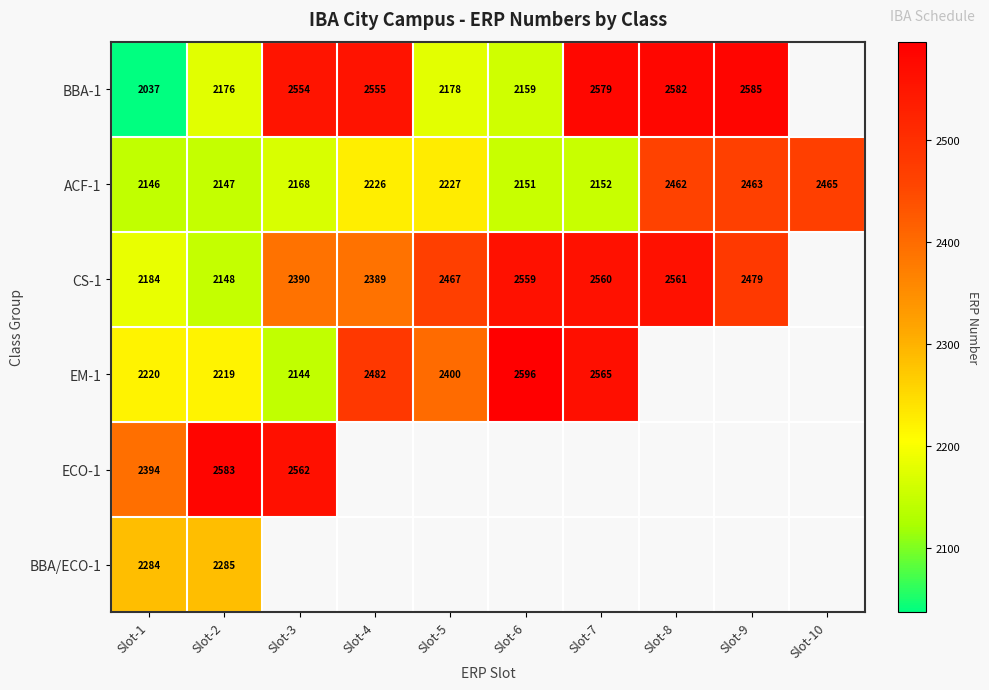

The CS-1 series shows 2561 at Slot-8. True or false?

True